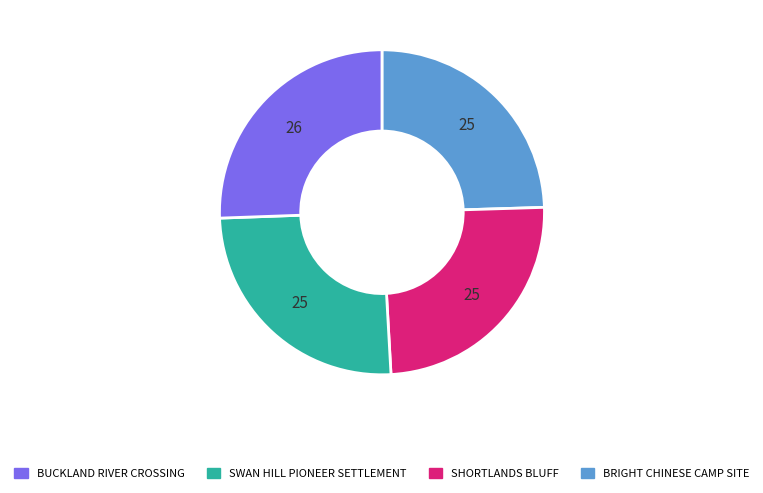

Is there a majority slice in this chart?

No